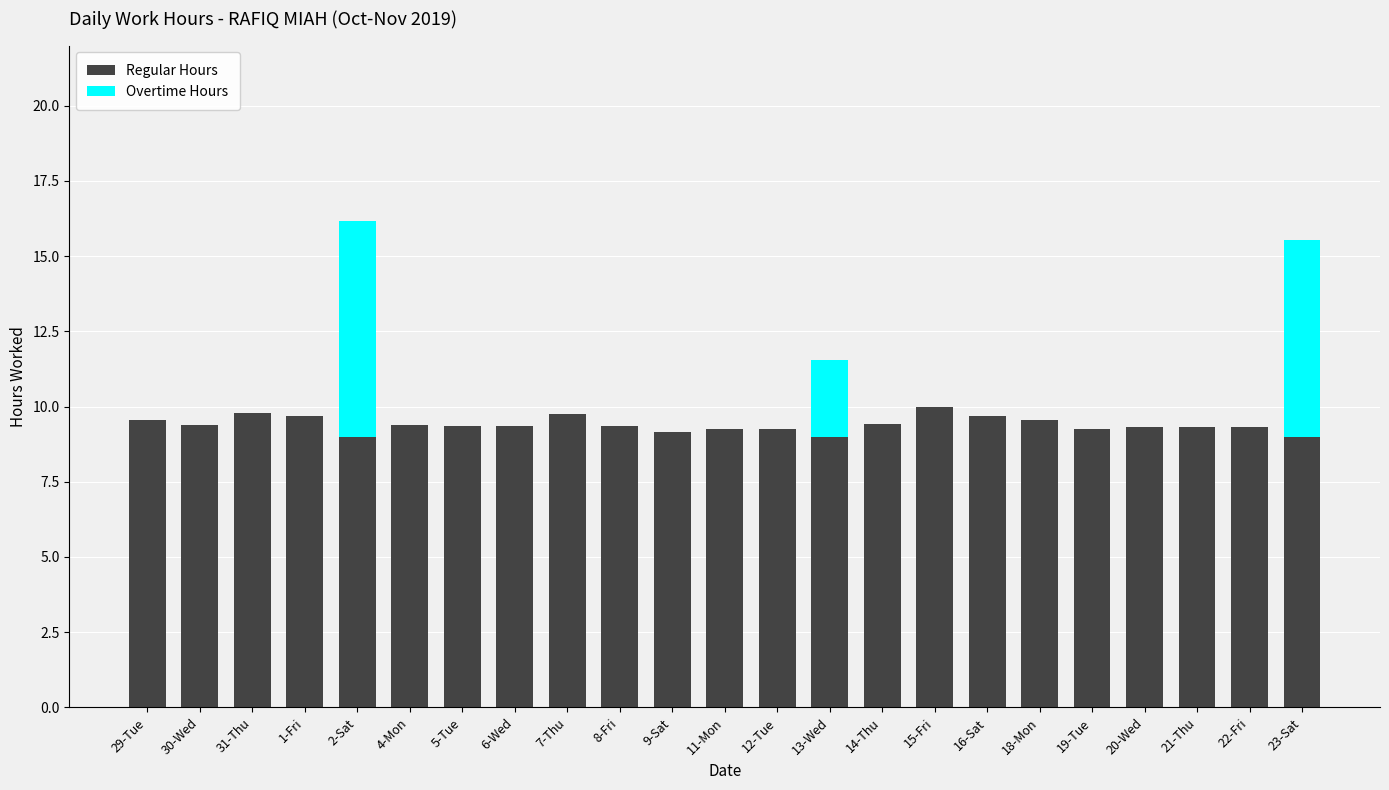

What is the maximum value for Regular Hours?

10.0